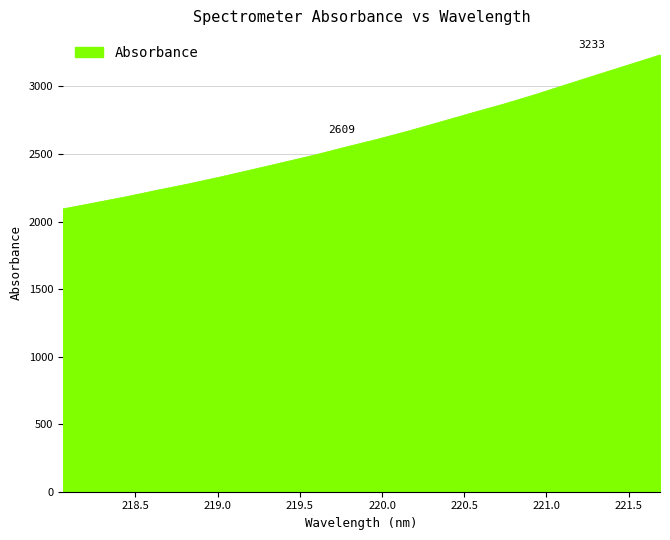

Does the chart display data point markers on the line(s)?

No